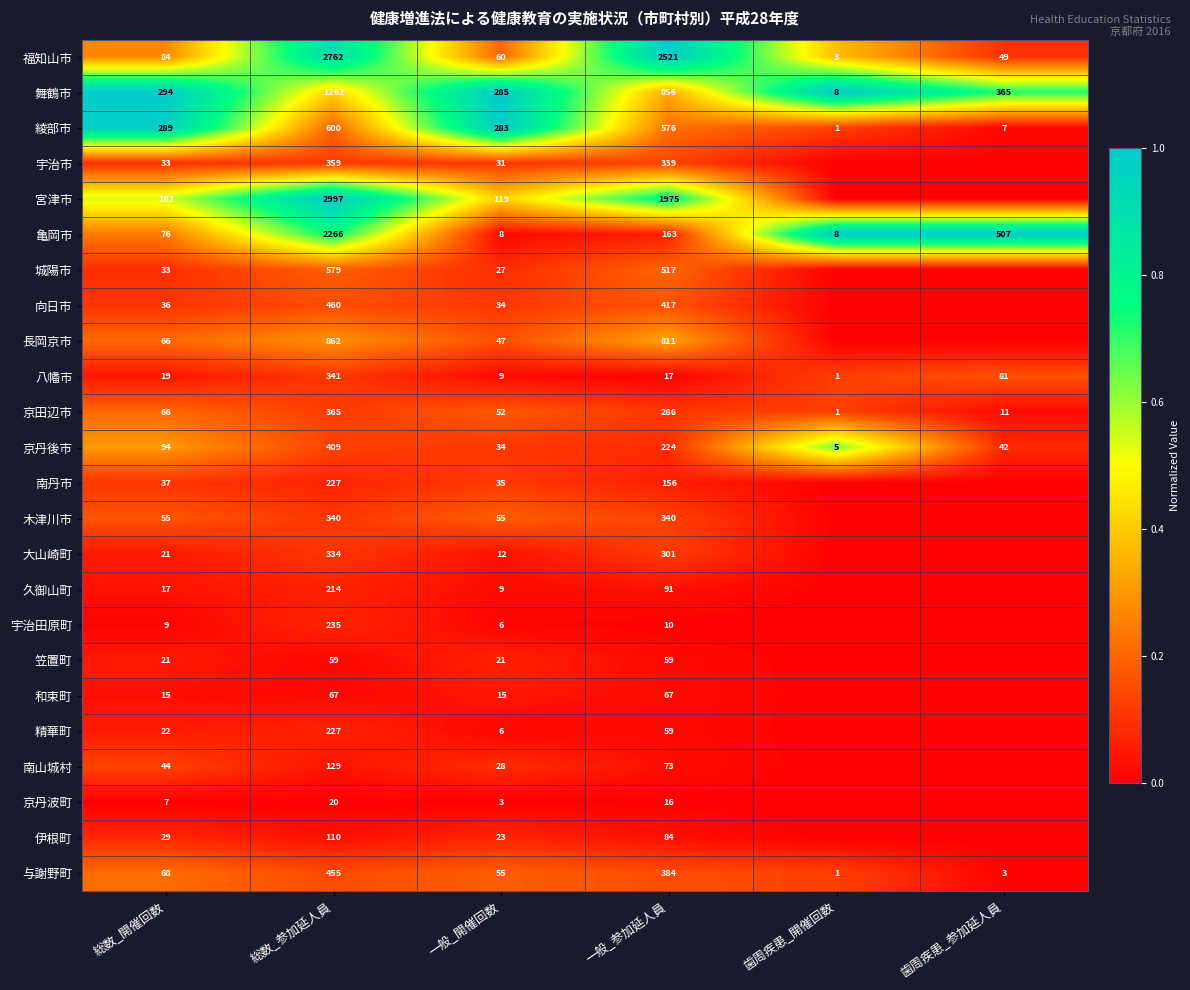

Rank the categories by 舞鶴市 value from lowest to highest.

歯周疾患_開催回数, 一般_開催回数, 総数_開催回数, 歯周疾患_参加延人員, 一般_参加延人員, 総数_参加延人員